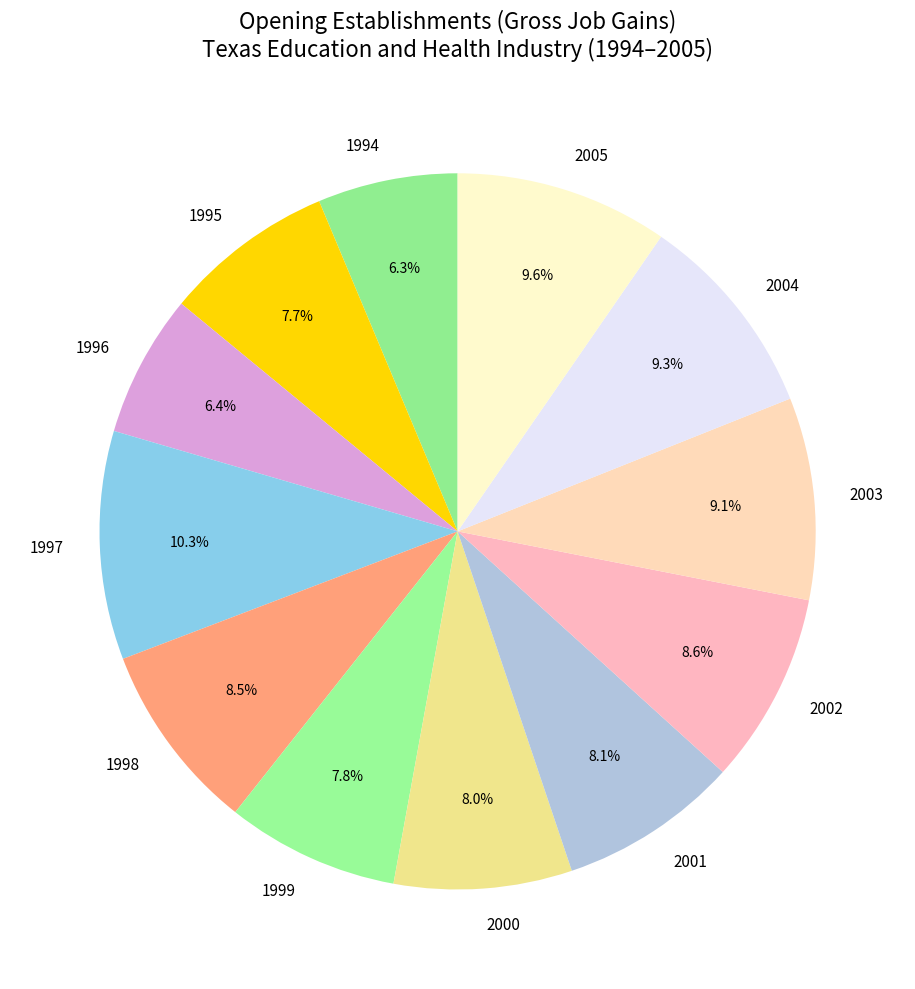

True or false: 1999 accounts for 1% of the total.

False